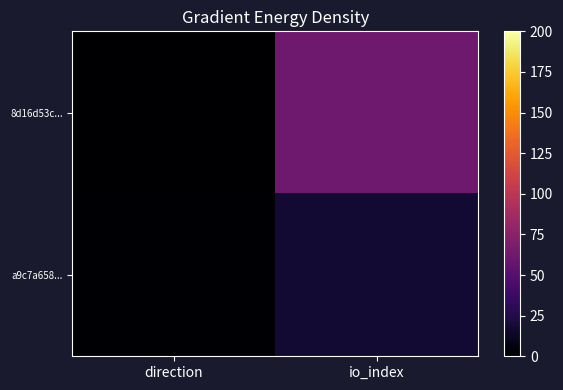

Between direction and io_index, which series saw the biggest shift?

8d16d53c...